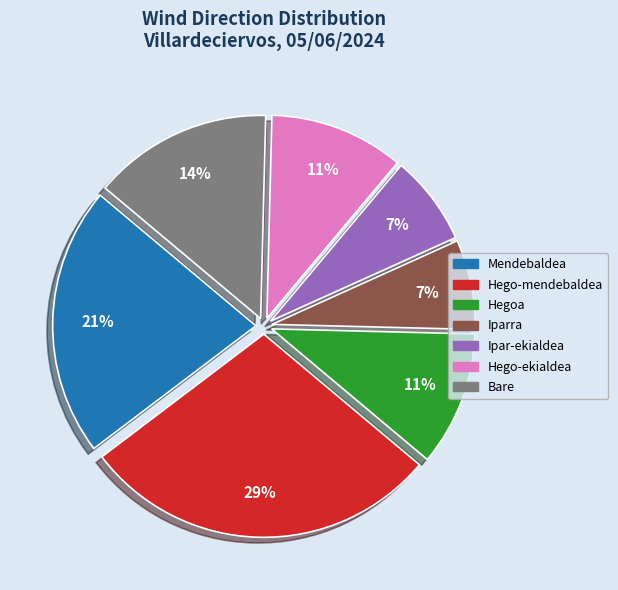

Which category has the biggest portion of the pie?

Hego-mendebaldea